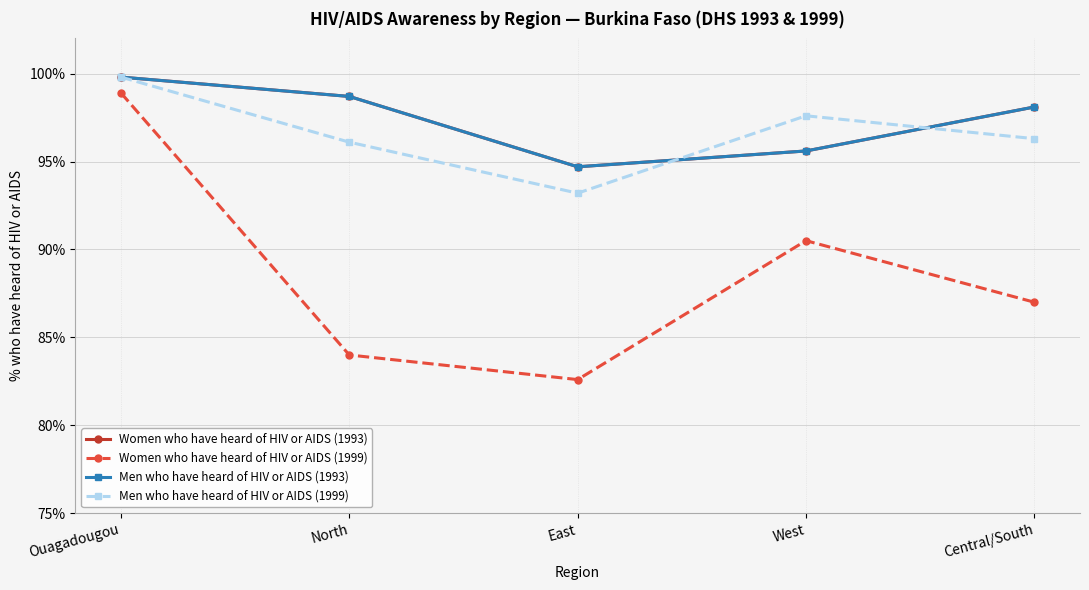

True or false: Men who have heard of HIV or AIDS (1999) has a value of 97.6 at West.

True